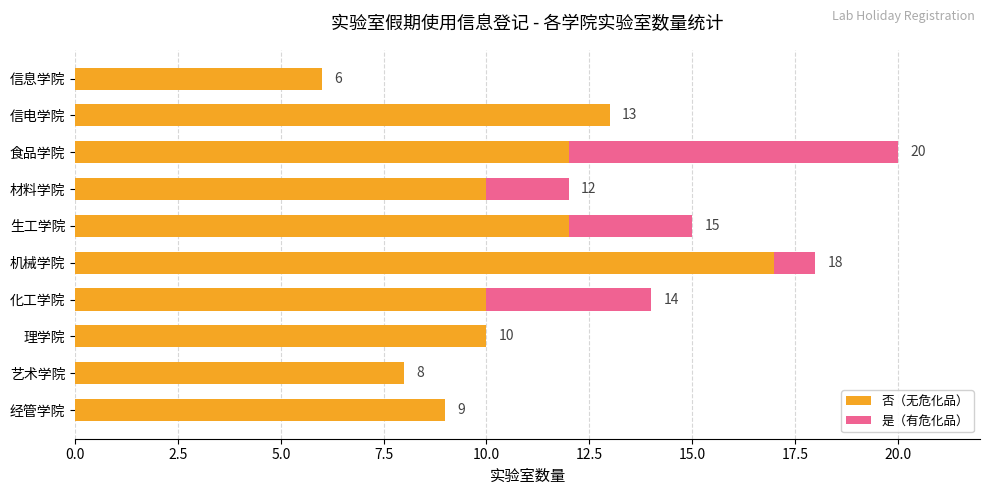

Is it true that 否（无危化品） equals 10 at 化工学院?

True